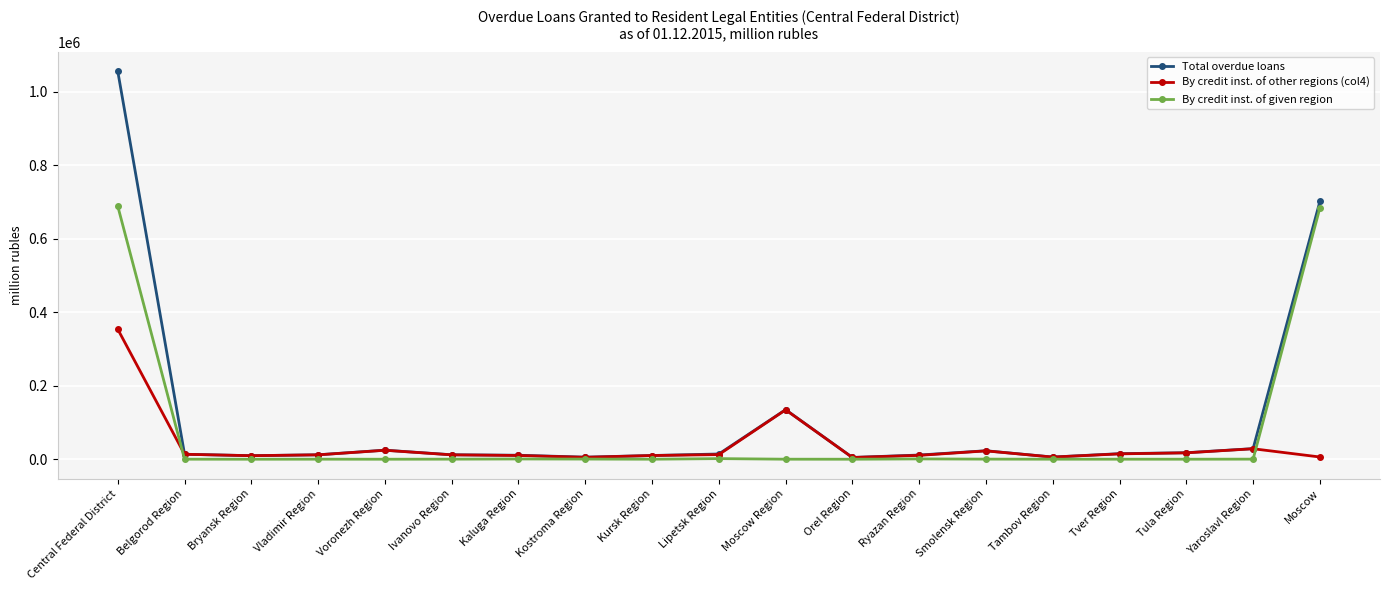

What is the highest value of the By credit inst. of given region series?

688938